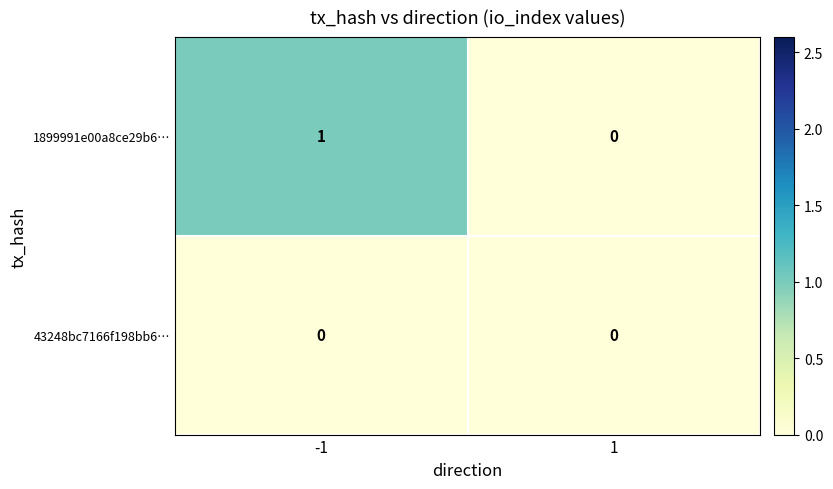

List the series in order of their overall mean, highest first.

1899991e00a8ce29b6…, 43248bc7166f198bb6…